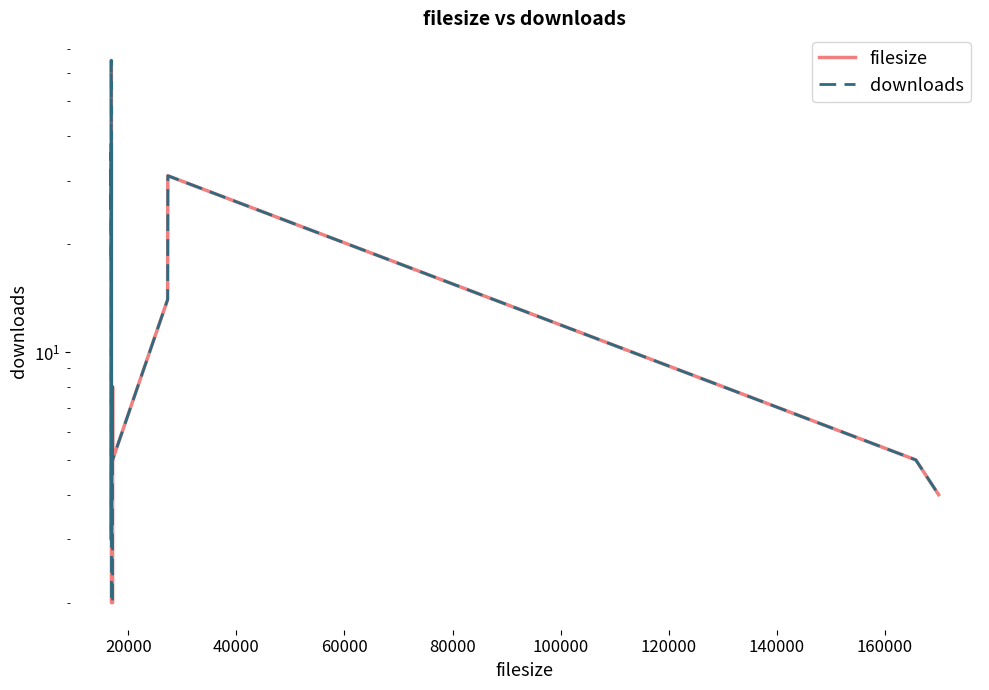

In downloads, how many points are lower than both neighbors (excluding endpoints)?

2